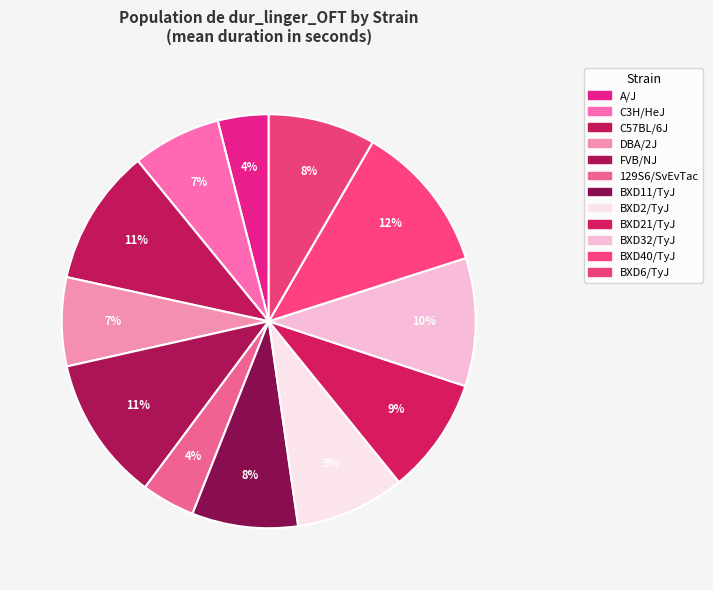

How many segments does this pie chart have?

12